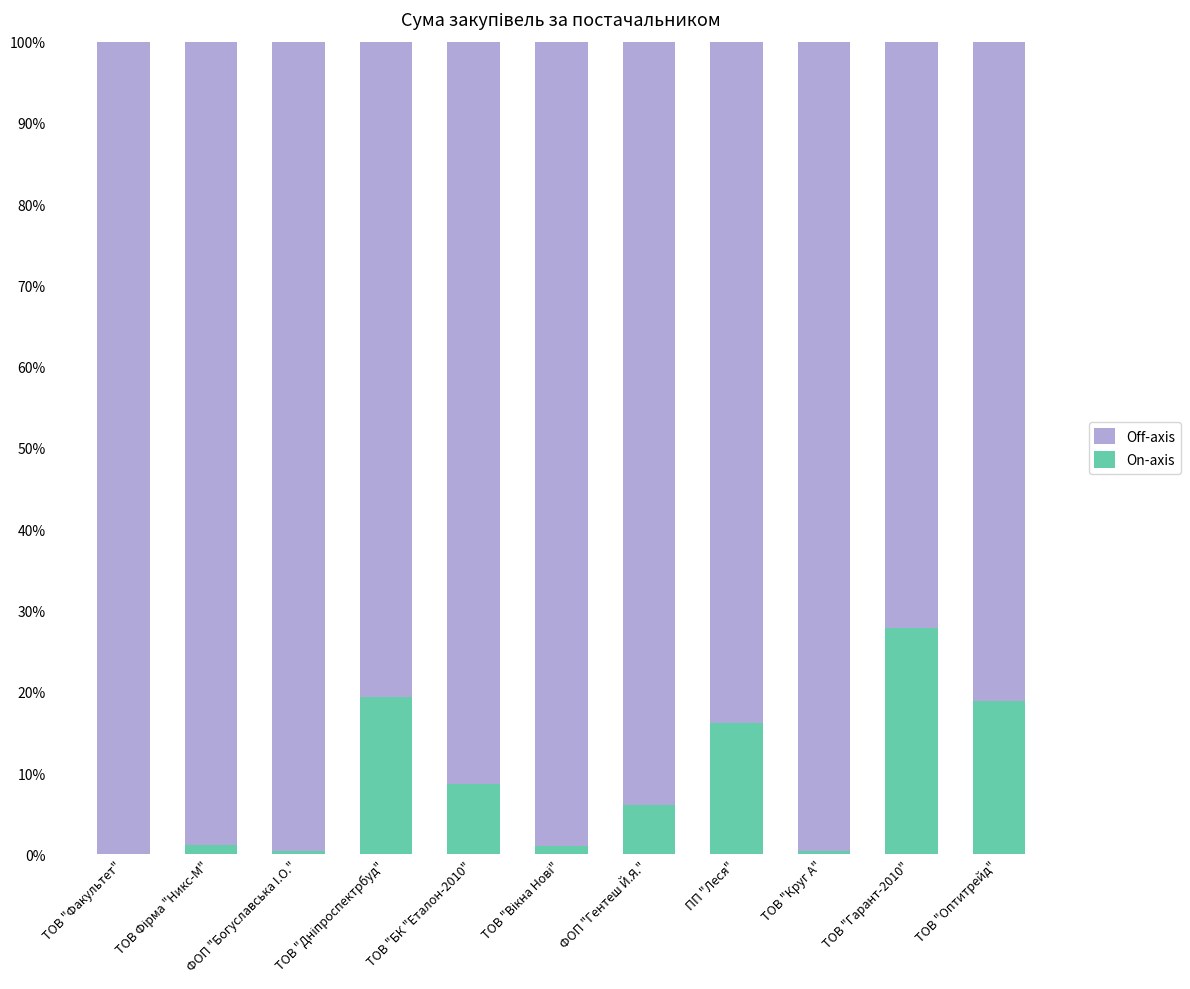

Count the number of categories in the chart.

11